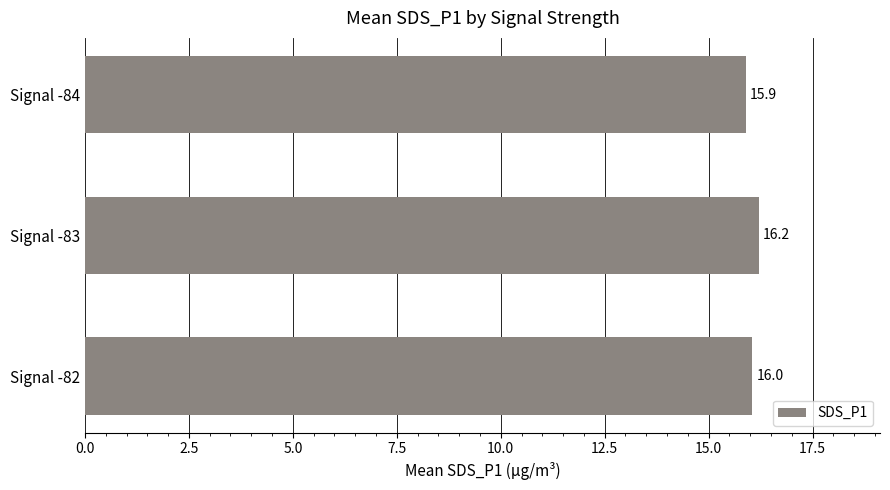

What is the change in value from Signal -84 to Signal -82?

+0.1